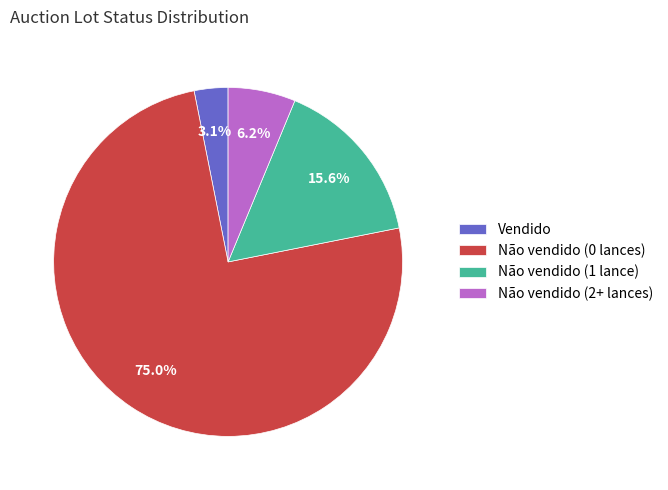

What is the ratio of the value at Não vendido (2+ lances) to the value at Vendido?

2.0